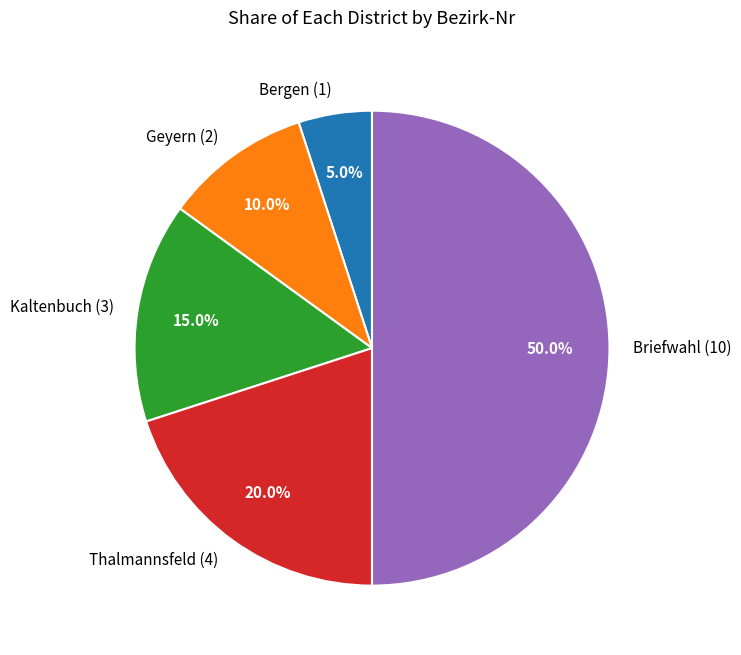

Count the number of slices in the pie.

5